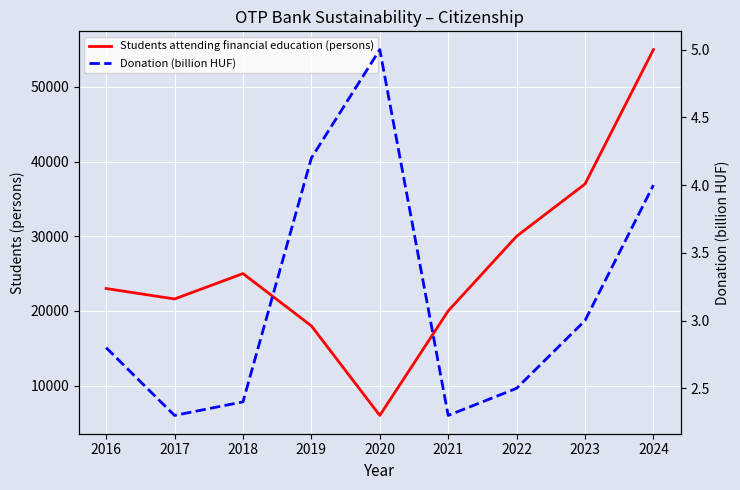

How many lines are shown in the chart?

2